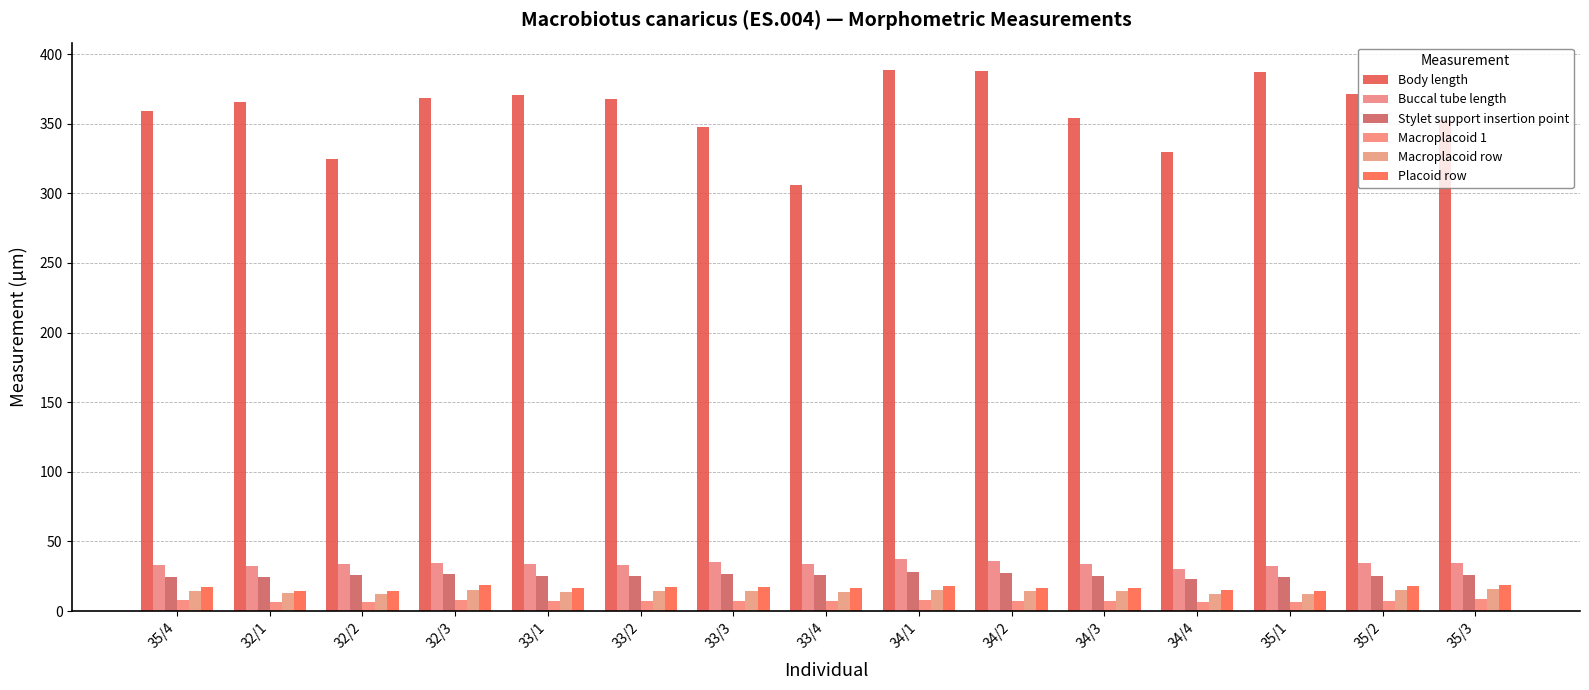

Is the value of Body length at 32/2 greater than the value of Macroplacoid row at 34/2?

Yes